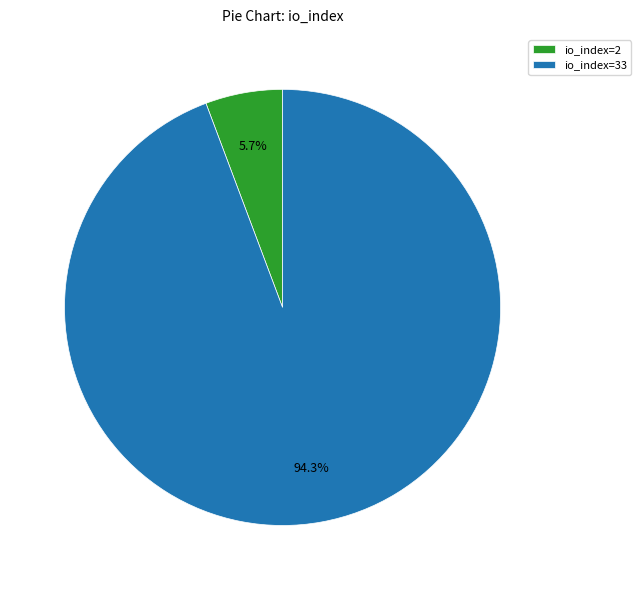

Does any single category account for the majority?

Yes